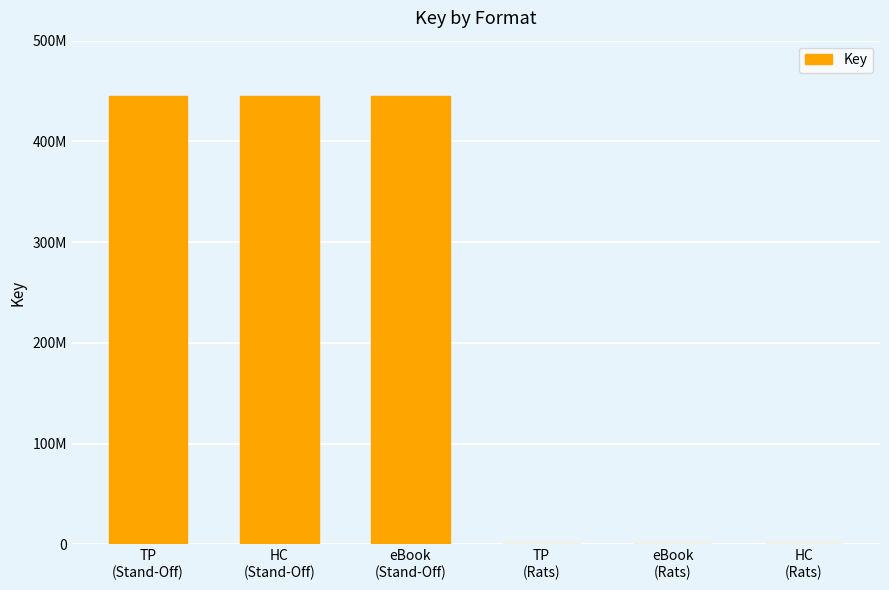

What is the label of the 6th bar from the left?

HC
(Rats)